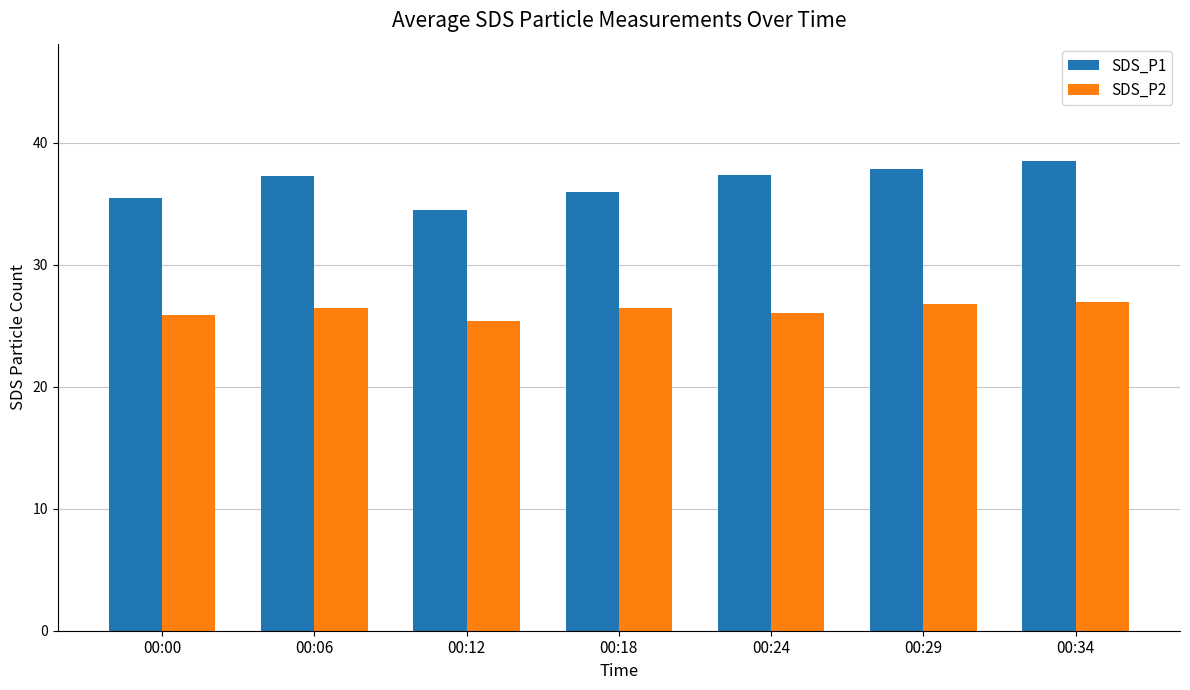

At which category does the chart reach its peak across all series?

00:34